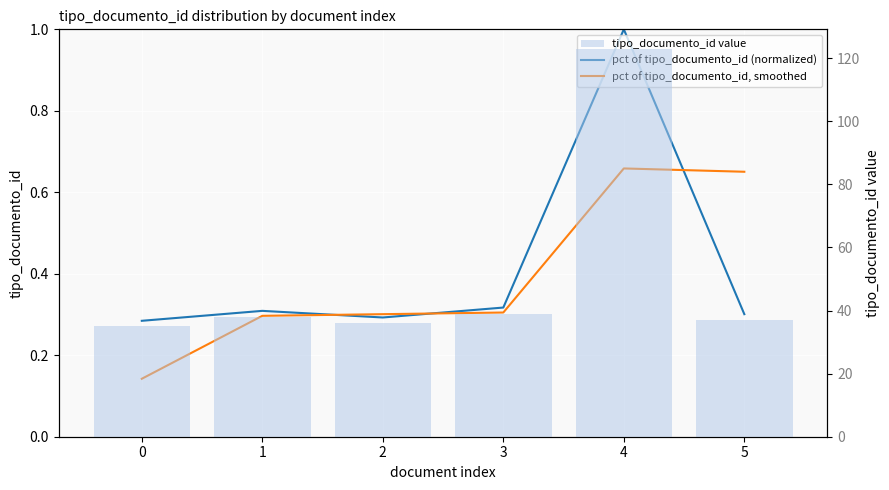

Reading right to left, transcribe all the data shown in this chart.

pct of tipo_documento_id (normalized): 0.3	1.0	0.3	0.3	0.3	0.3
pct of tipo_documento_id, smoothed: 0.7	0.7	0.3	0.3	0.3	0.1
tipo_documento_id value: 37.0	123.0	39.0	36.0	38.0	35.0